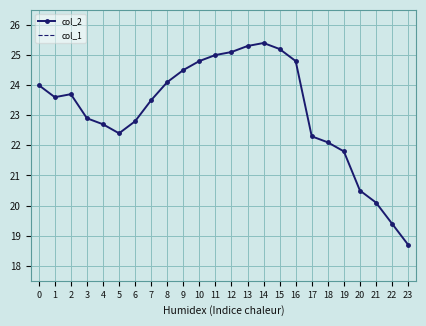

What is the maximum value shown in the chart?

25.4